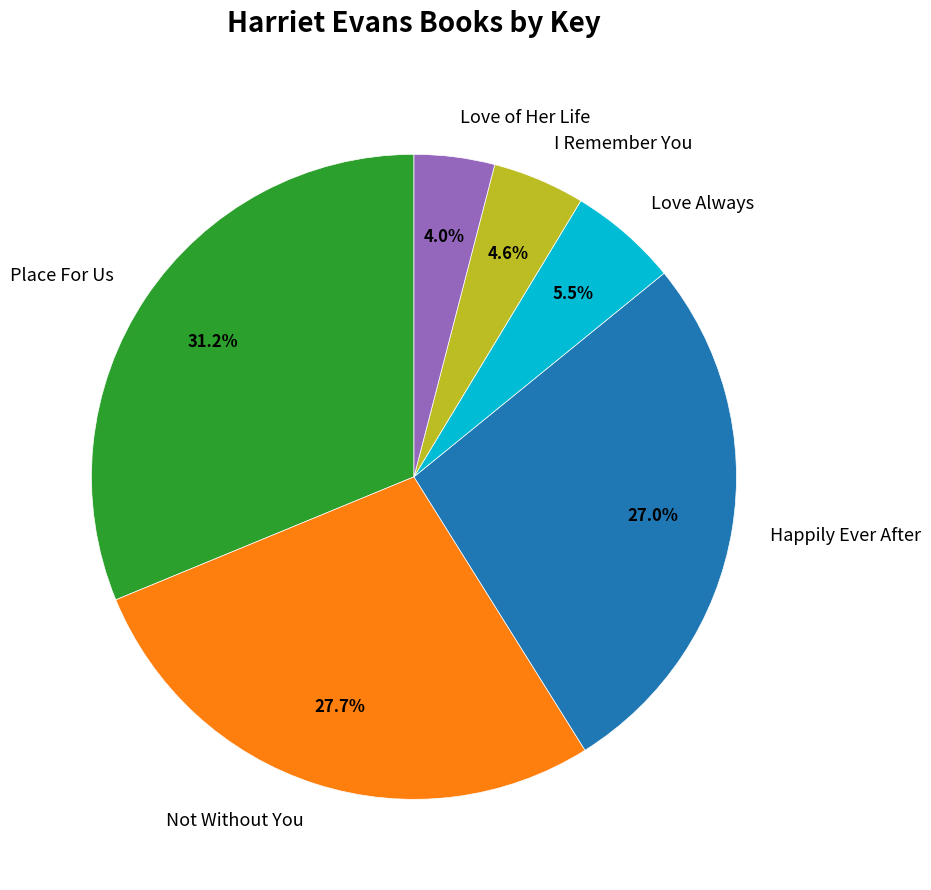

Approximately how many times larger is the value at Place For Us compared to Happily Ever After?

1.2